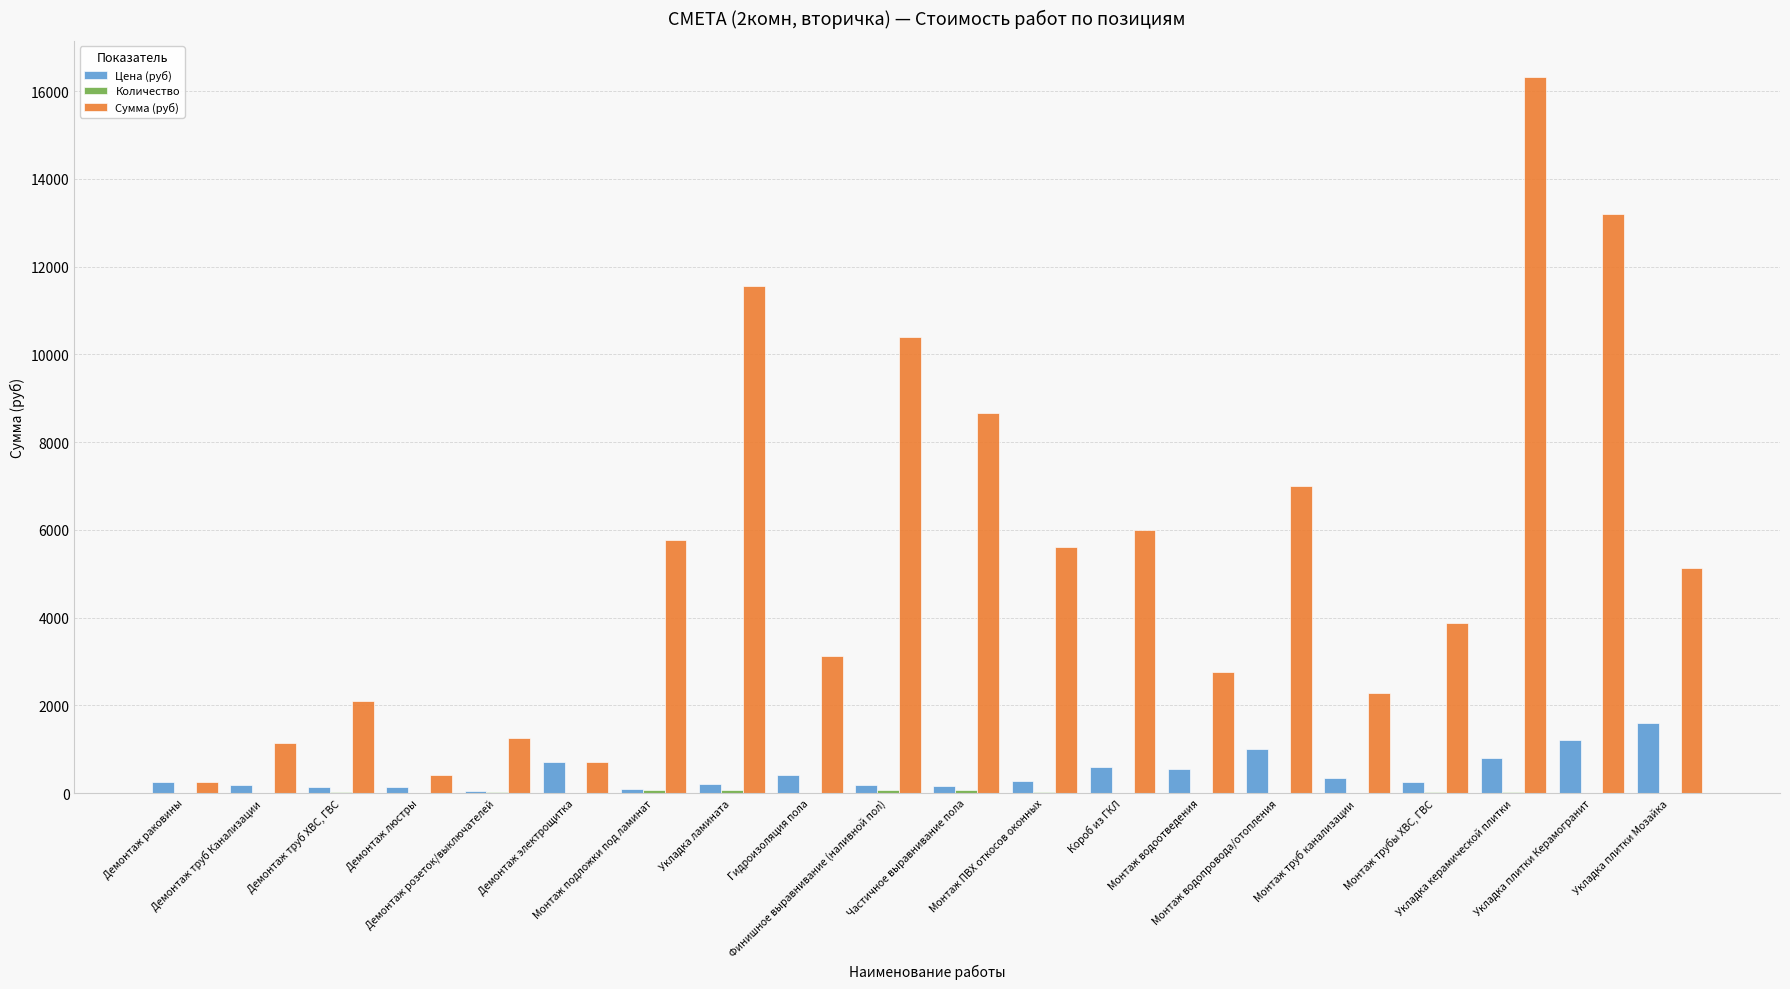

What is the sum of all Цена (руб) values?

9115.0